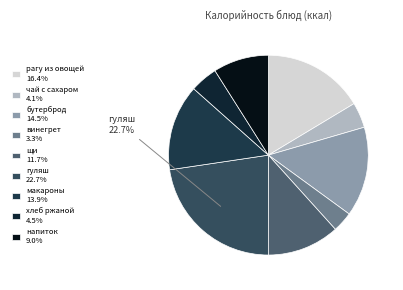

How many segments does this pie chart have?

9